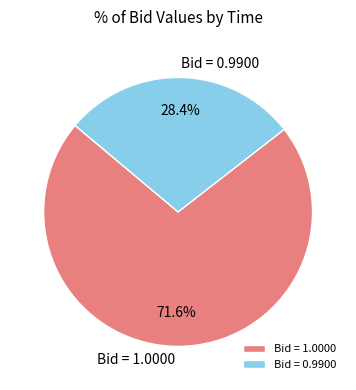

What is the majority slice?

Bid = 1.0000